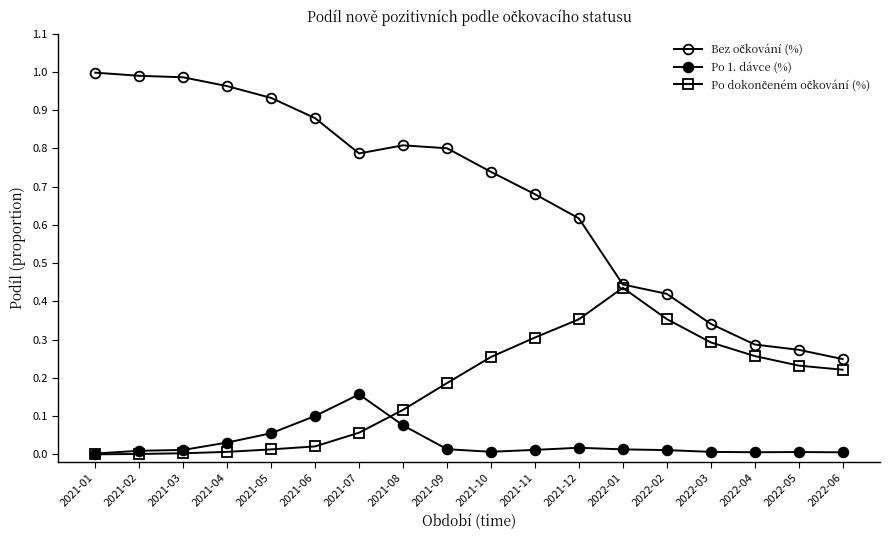

List the series in order of their overall mean, highest first.

Bez očkování (%), Po dokončeném očkování (%), Po 1. dávce (%)